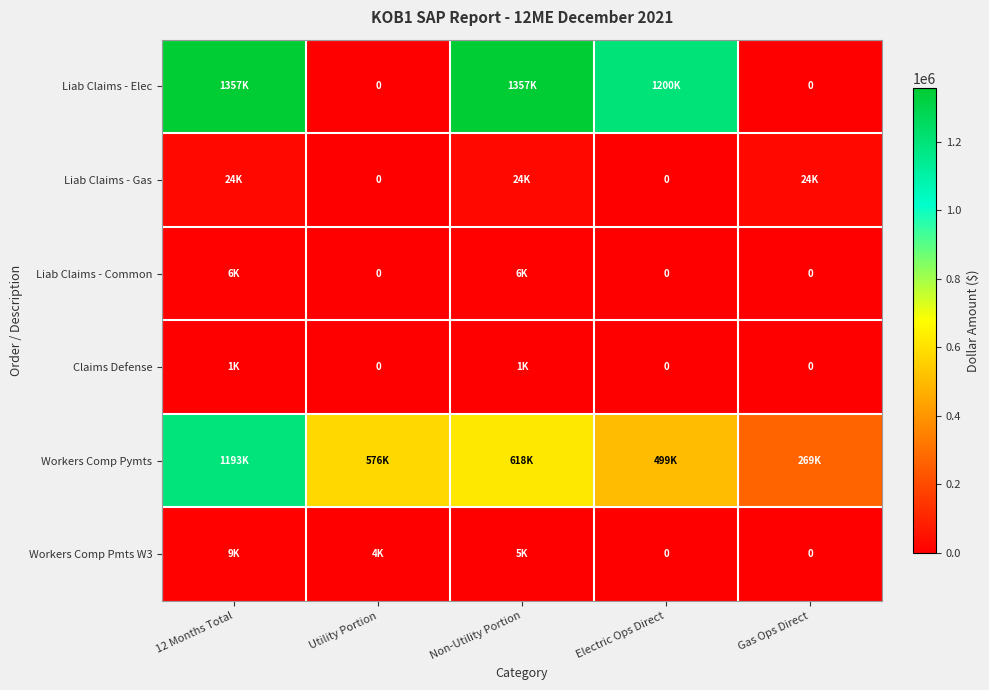

Which category has the highest value in the Claims Defense series?

12 Months Total